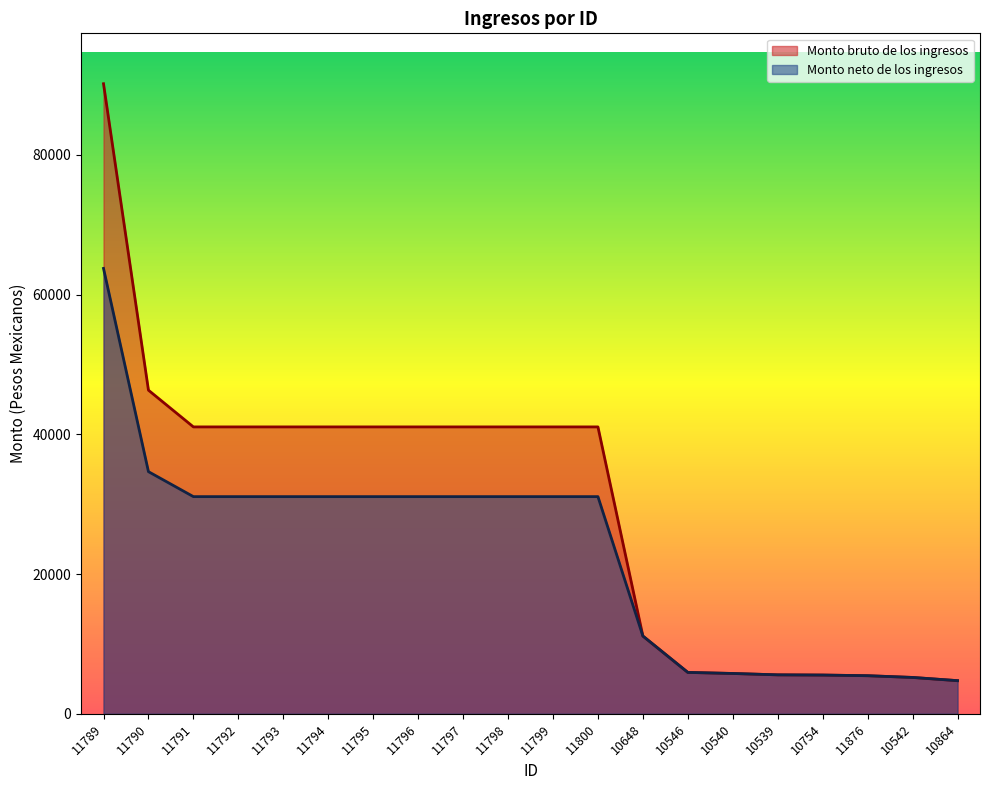

What is the sum of the Monto neto de los ingresos values at 11791 and 11800?

62152.3